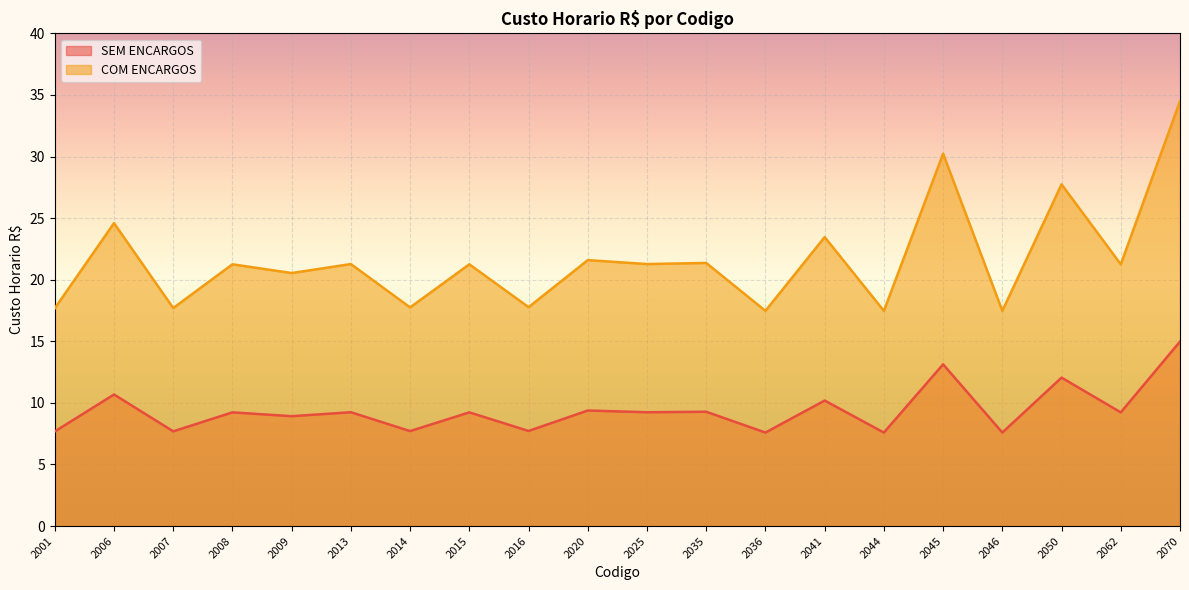

How many values in the SEM ENCARGOS series are below 9?

8